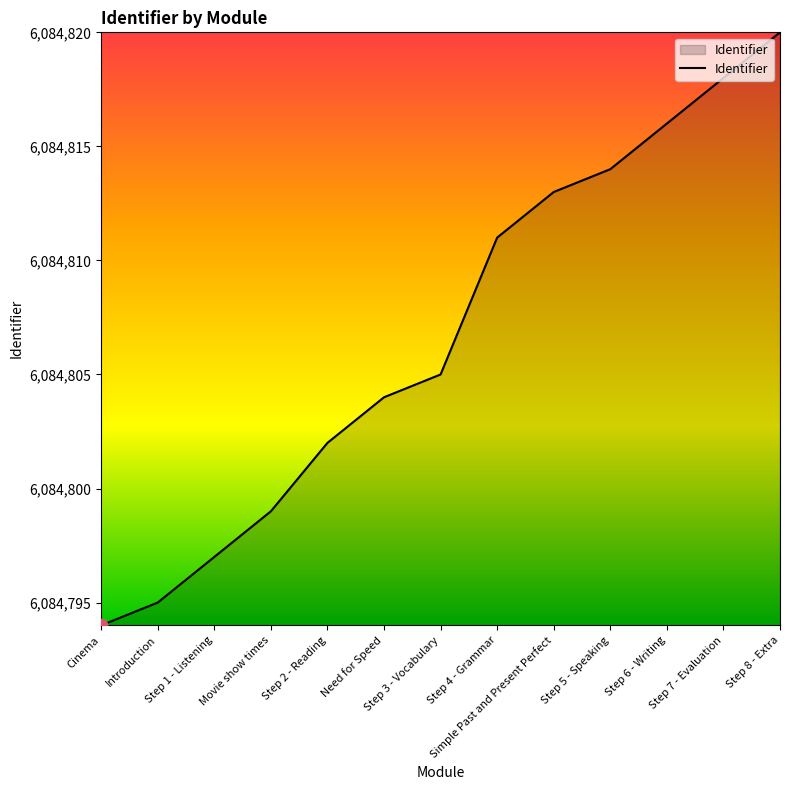

What is the change in value from Simple Past and Present Perfect to Step 6 - Writing?

+3